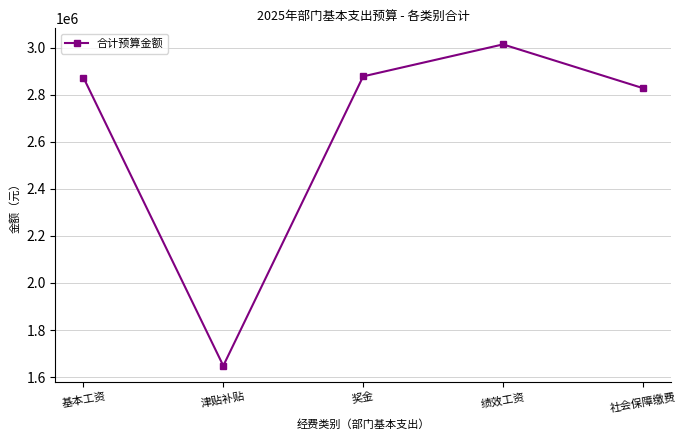

Where is the first local minimum?

津贴补贴